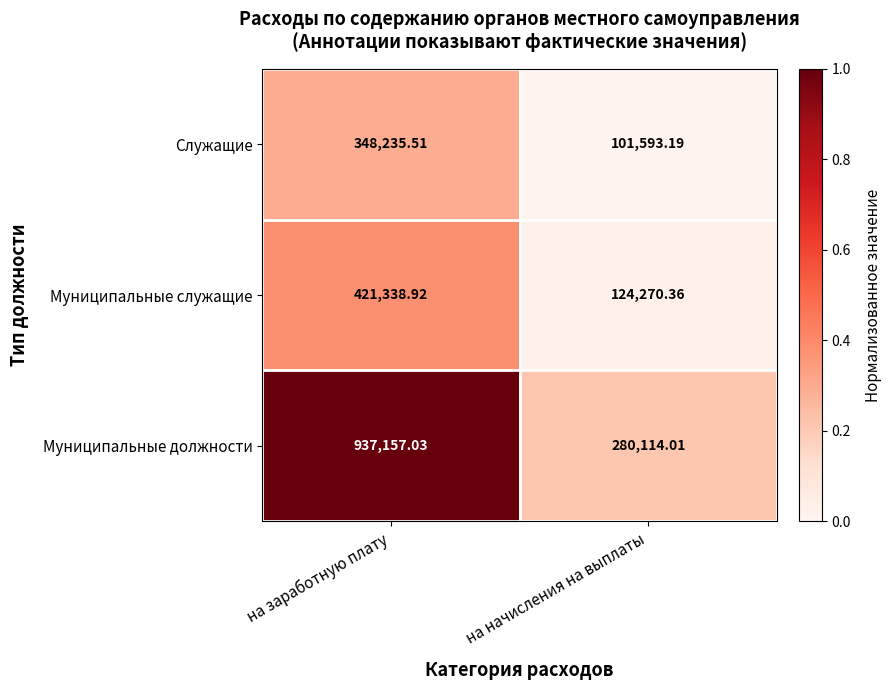

What is the difference between the highest and lowest values at на начисления на выплаты?

178520.8